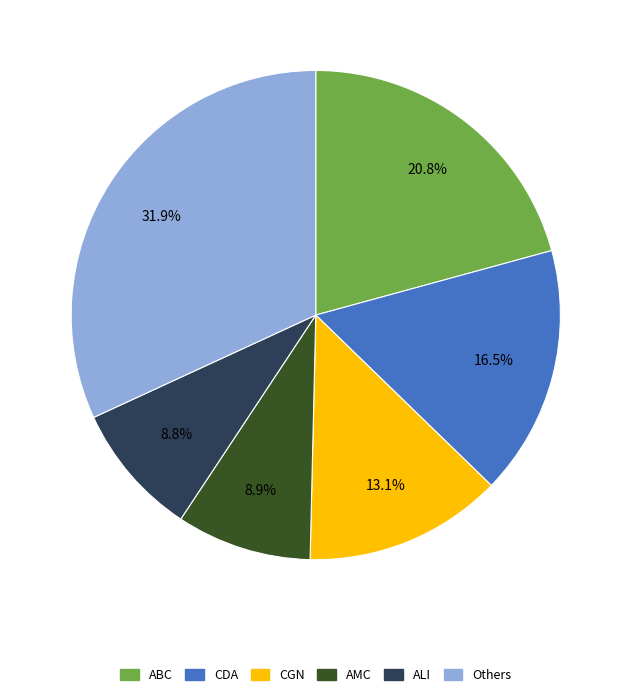

Is there a majority slice in this chart?

No